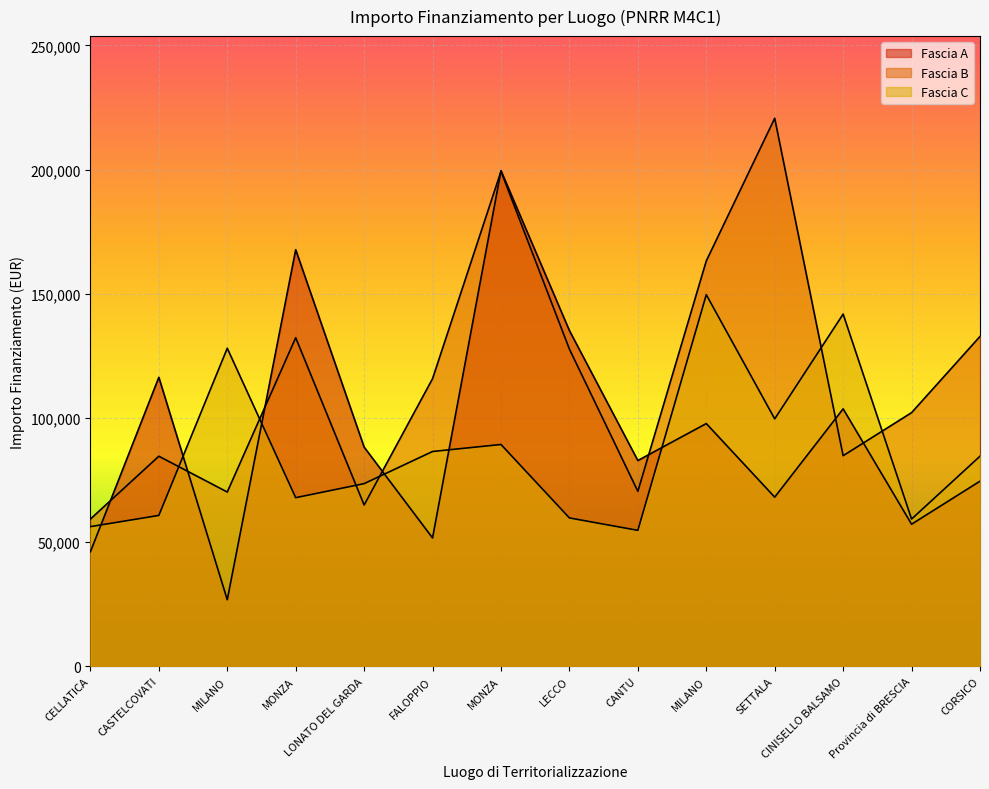

What is the smallest value displayed?

26730.0